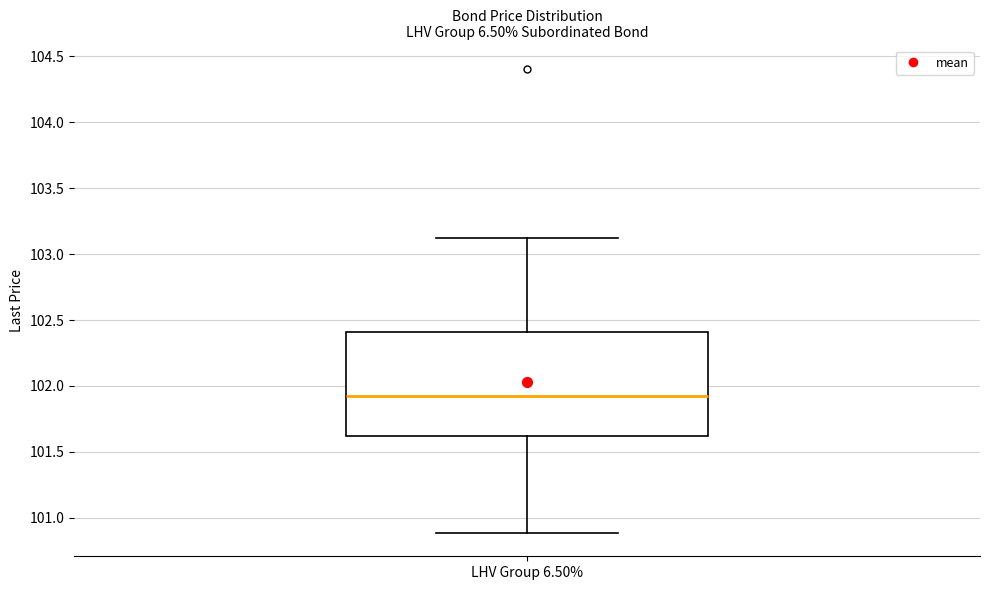

Read this box plot against the y-axis: the position of the median line, the range covered by the box, and the ends of both whiskers. The values are not printed on the chart, so give them approximately, as read against the axis.

median 101.95, box 101.60 to 102.40, whiskers 100.90 to 103.10